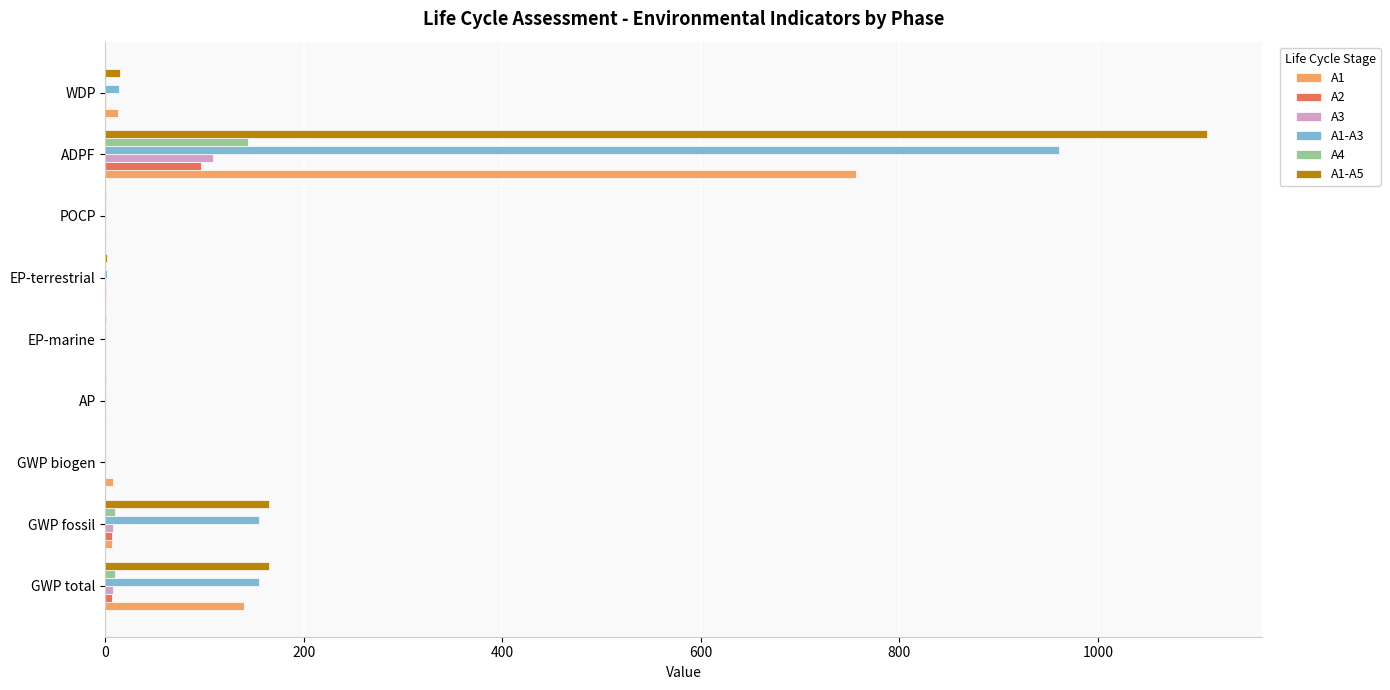

Which series has the largest total across all categories?

A1-A5